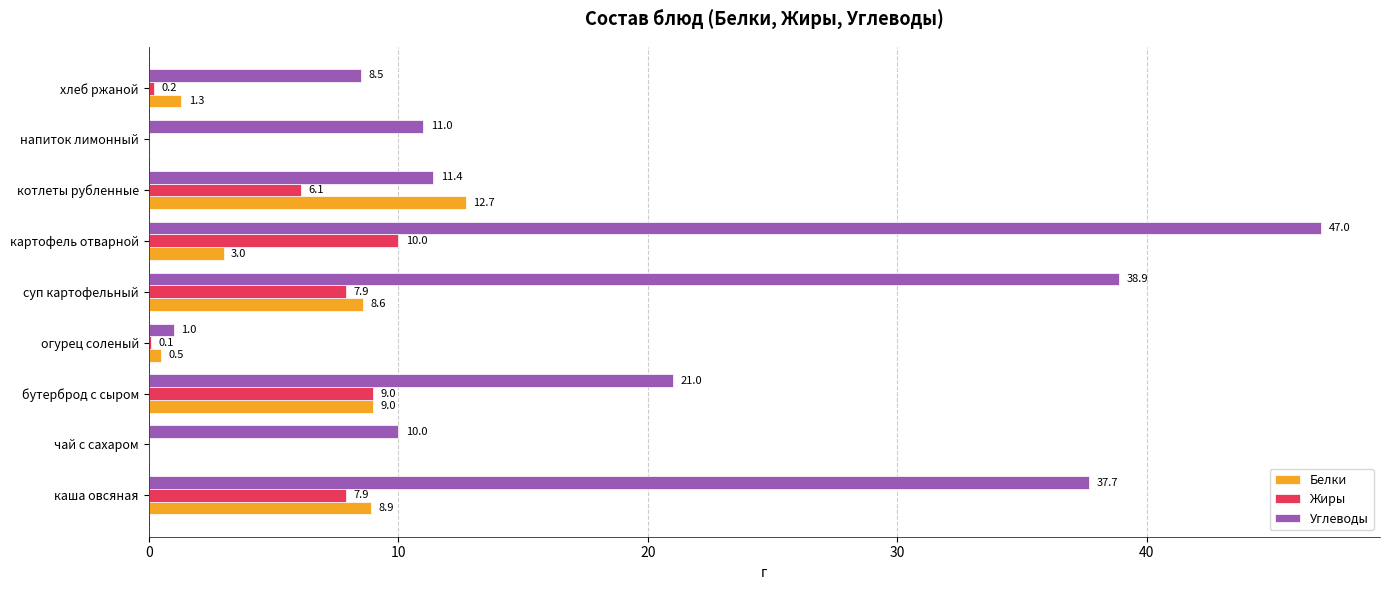

What is the sum of all Углеводы values?

186.5